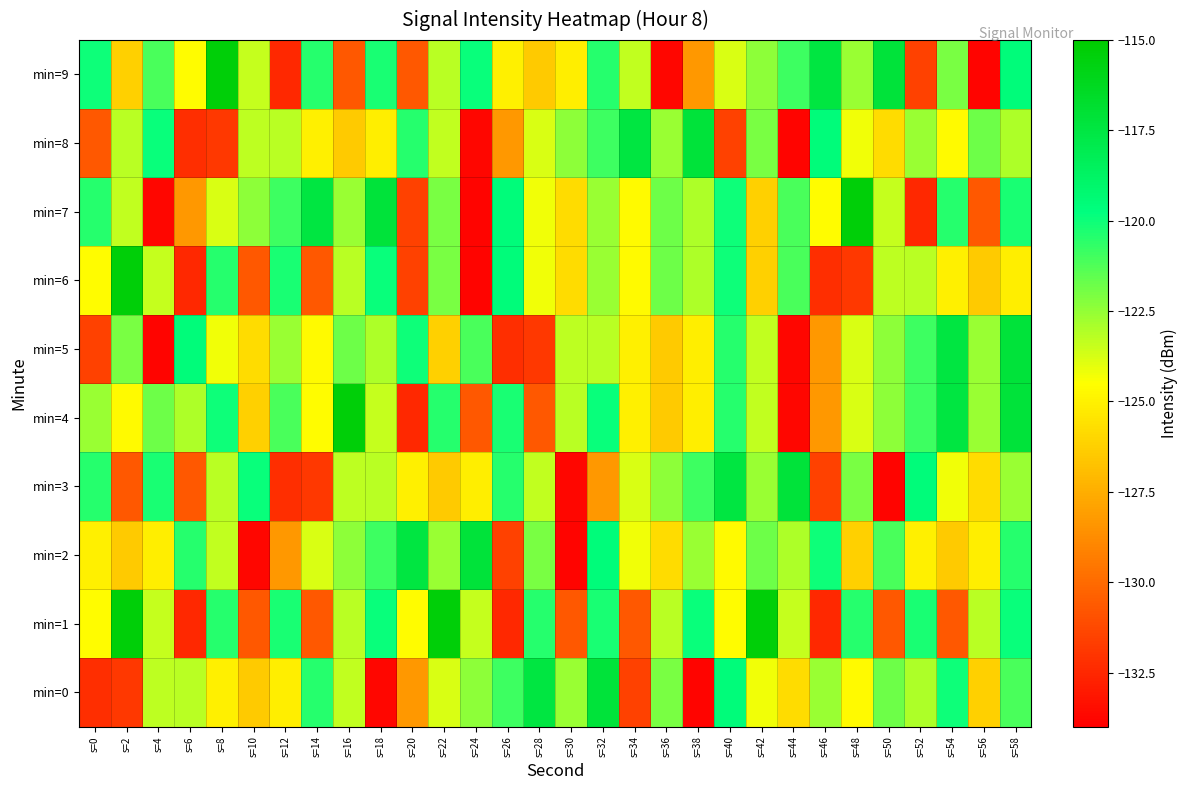

Which series changed the most between s=24 and s=56?

min=9